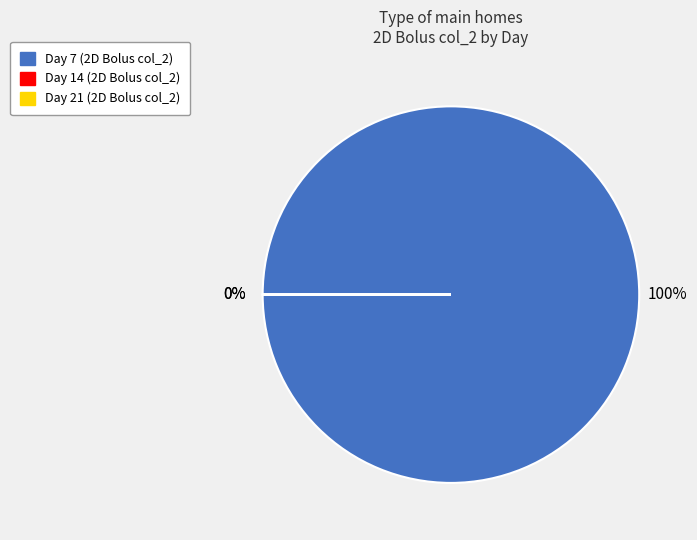

Does Day 14 represent more than half of the total?

No